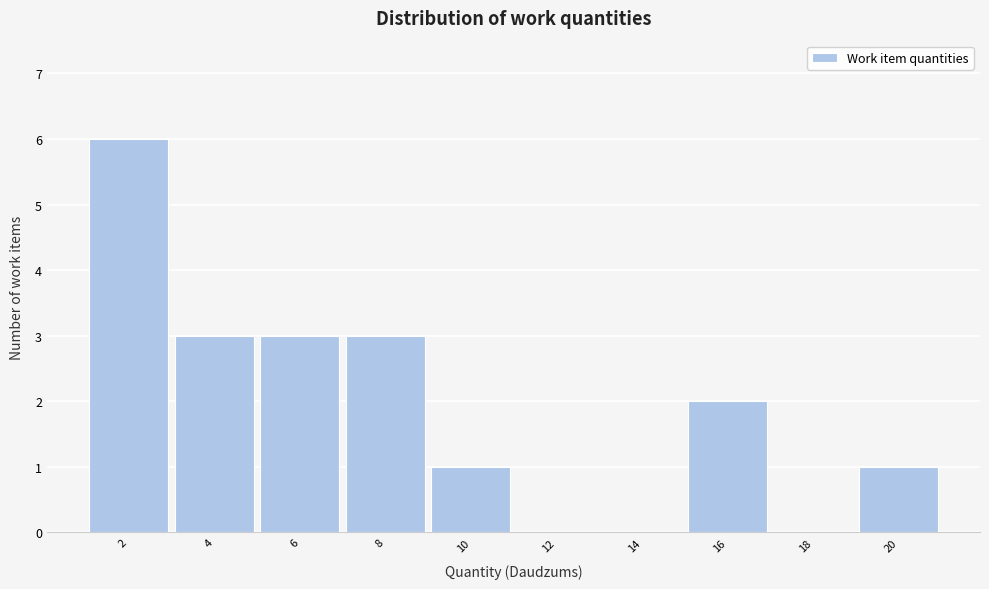

Reading left to right, extract all data points from this chart.

2=6	4=3	6=3	8=3	10=1	12=0	14=0	16=2	18=0	20=1